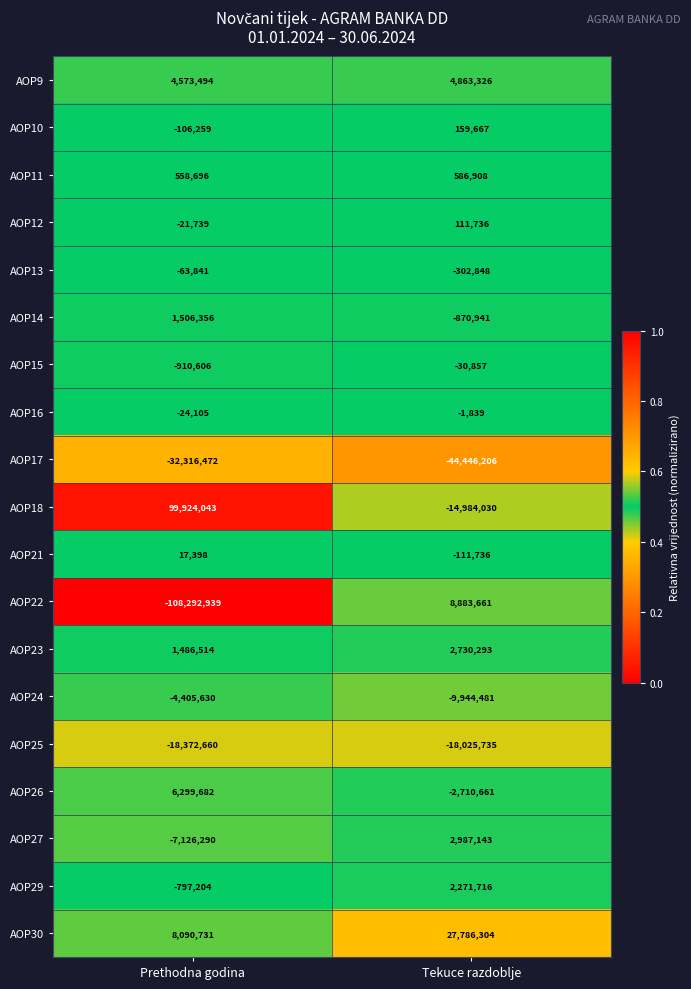

Which series has the largest total across all categories?

AOP18